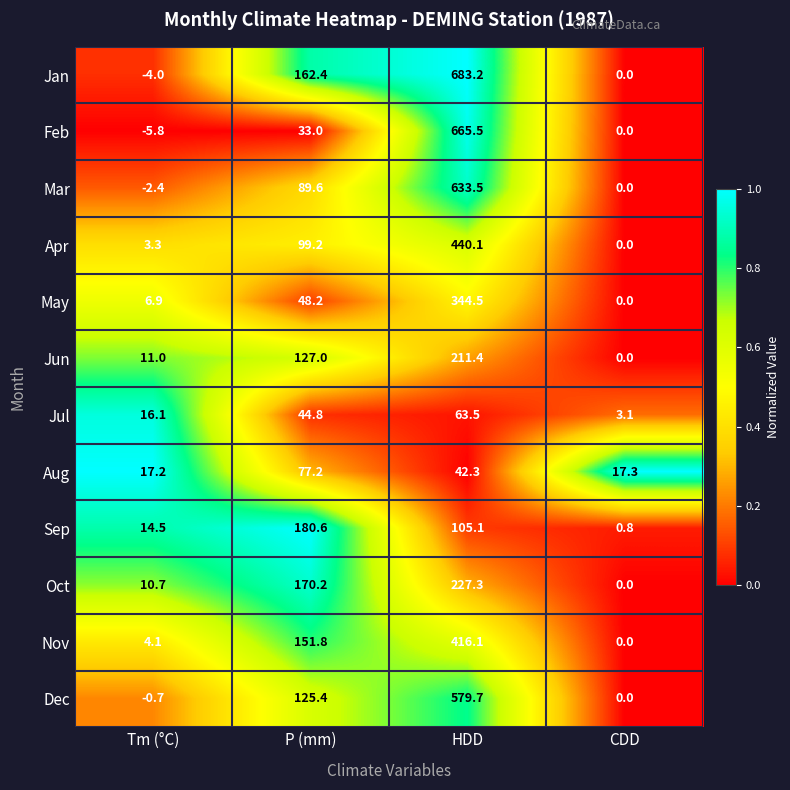

What is the total value across all series at CDD?

21.2